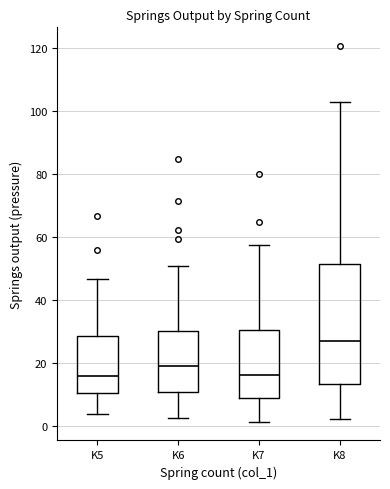

Which box is the tallest, from its lower edge to its upper edge?

K8